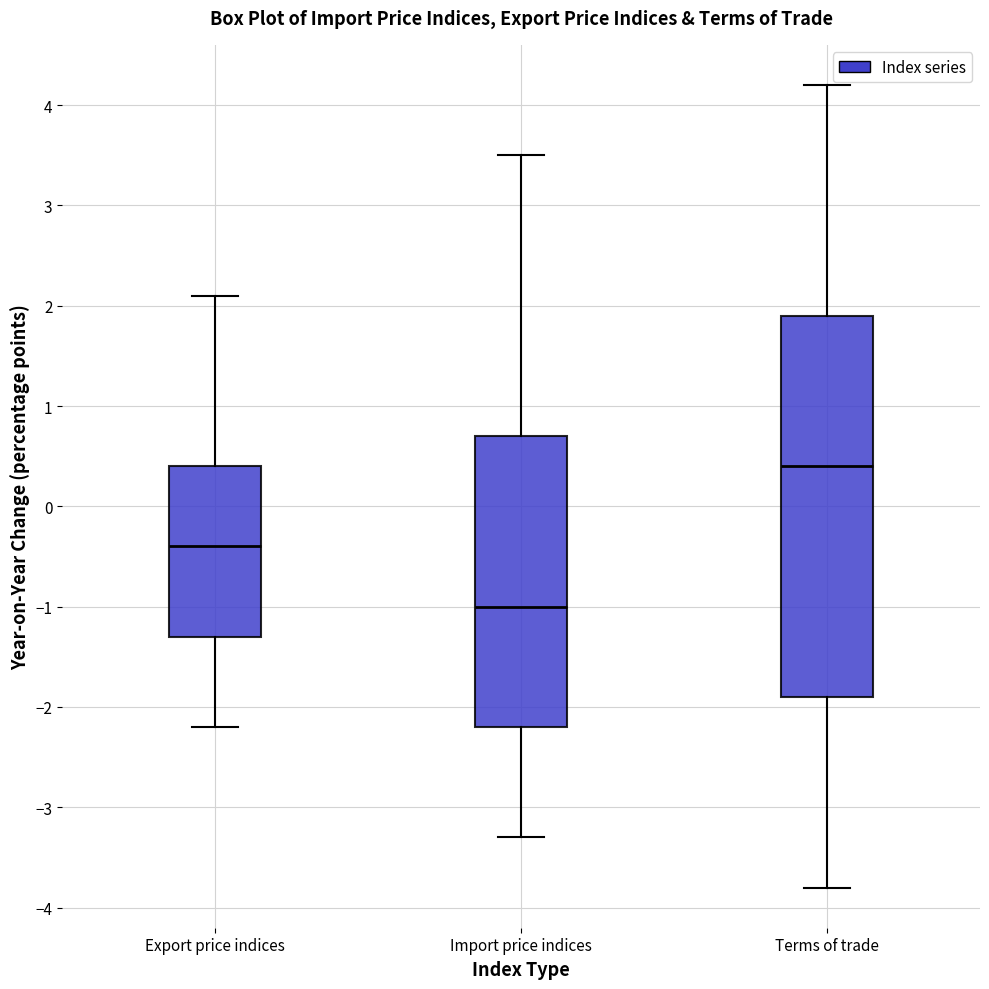

Which box has the highest median line?

Terms of trade